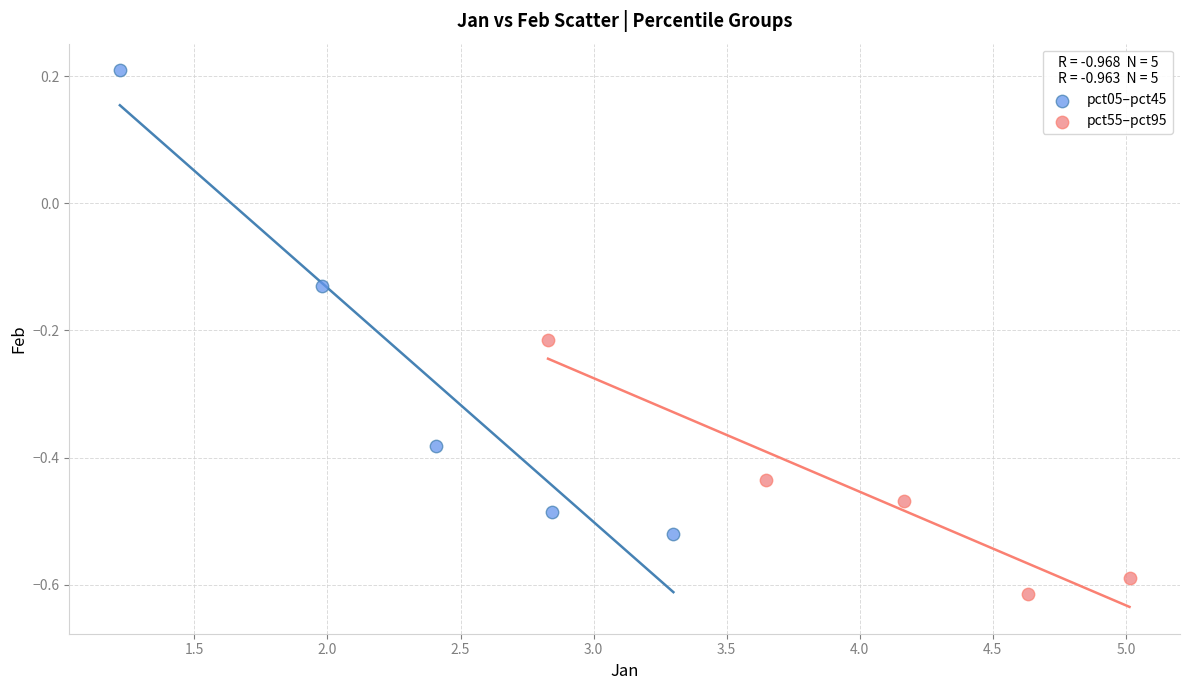

Which series reaches the minimum Y coordinate?

pct55–pct95